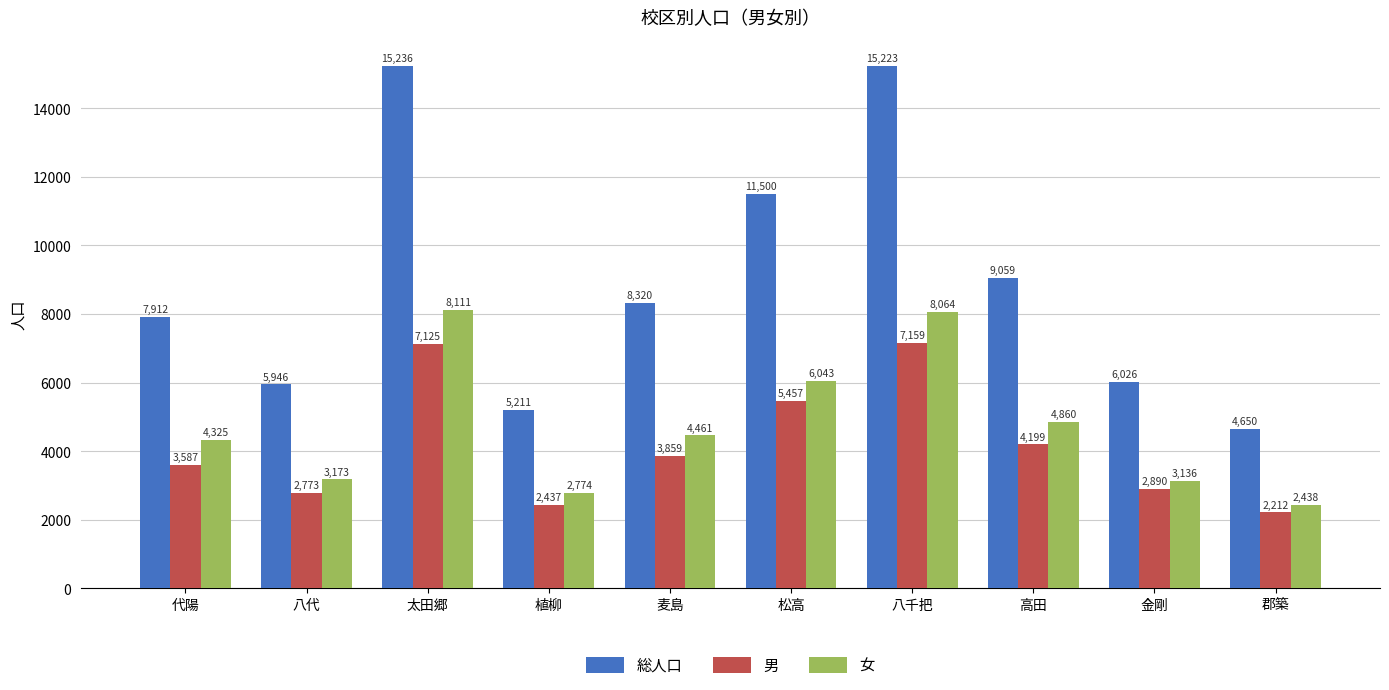

Which series has the largest range (max minus min)?

総人口